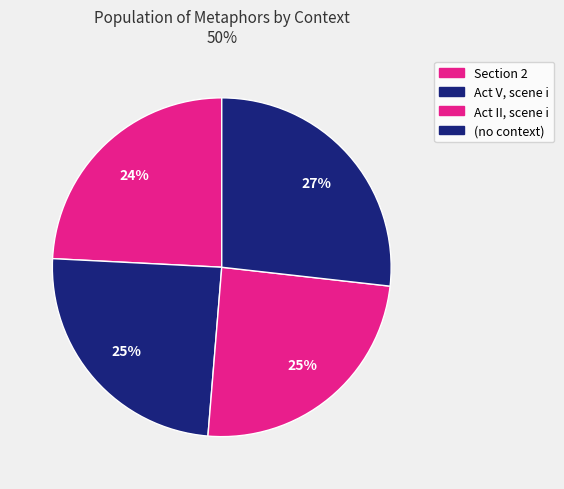

Do Act V, scene i and Section 2 together represent more than half of the pie?

No